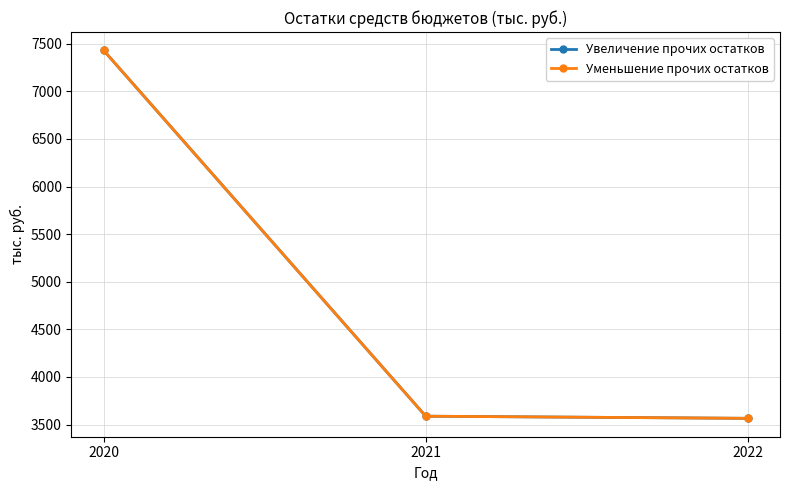

Rank the categories by Увеличение прочих остатков value from highest to lowest.

2020, 2021, 2022